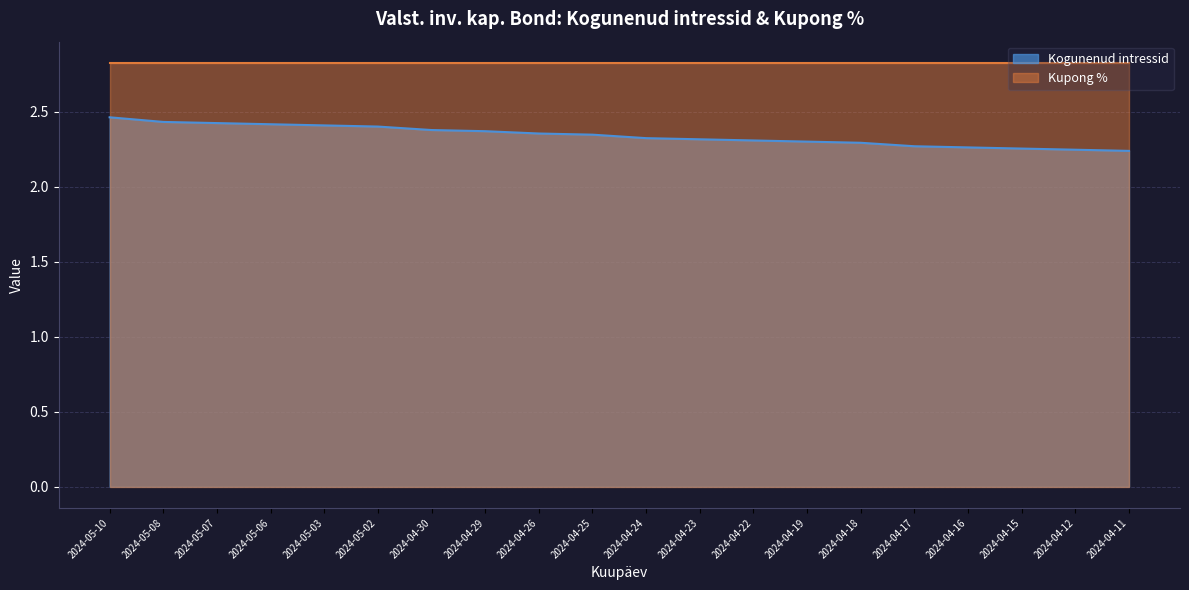

What position from the right is 2024-04-15?

3